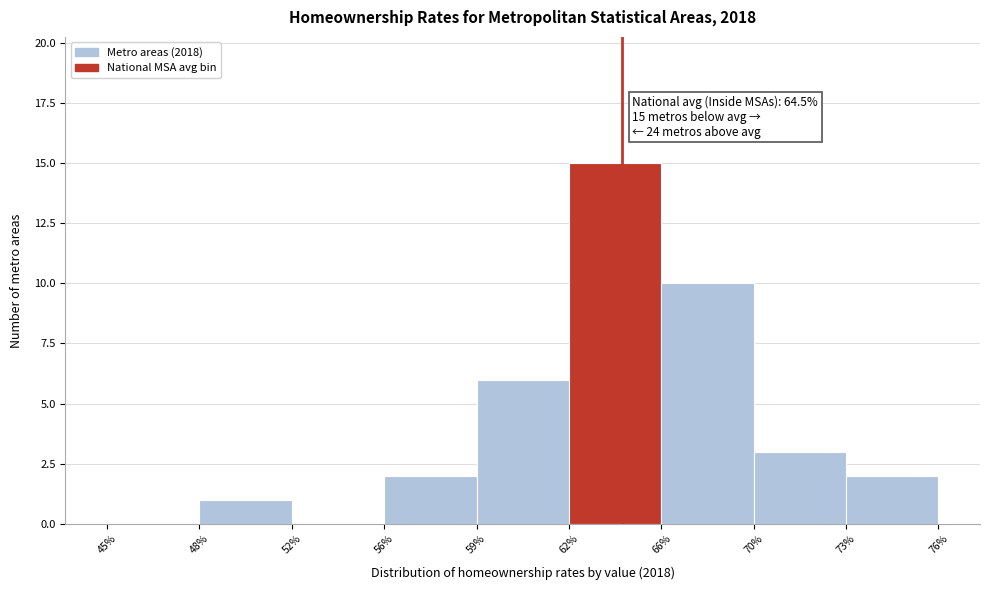

Reading left to right, what are all the values shown in this chart?

45%=0	48%=1	52%=0	56%=2	59%=6	62%=15	66%=10	70%=3	73%=2